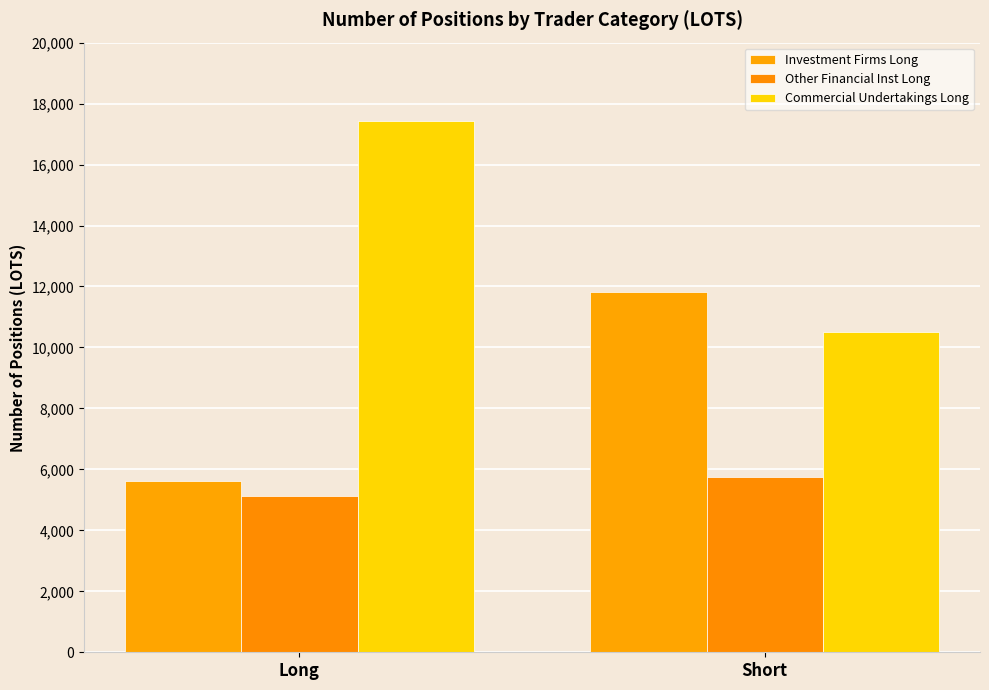

Between Long and Short, which is larger?

Short